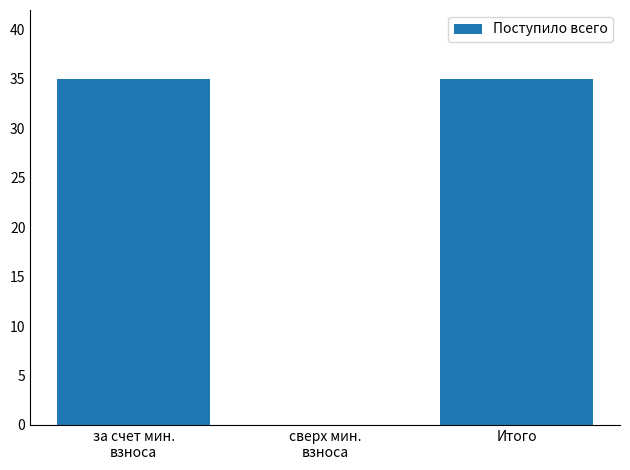

What is the sum of all values?

70.0